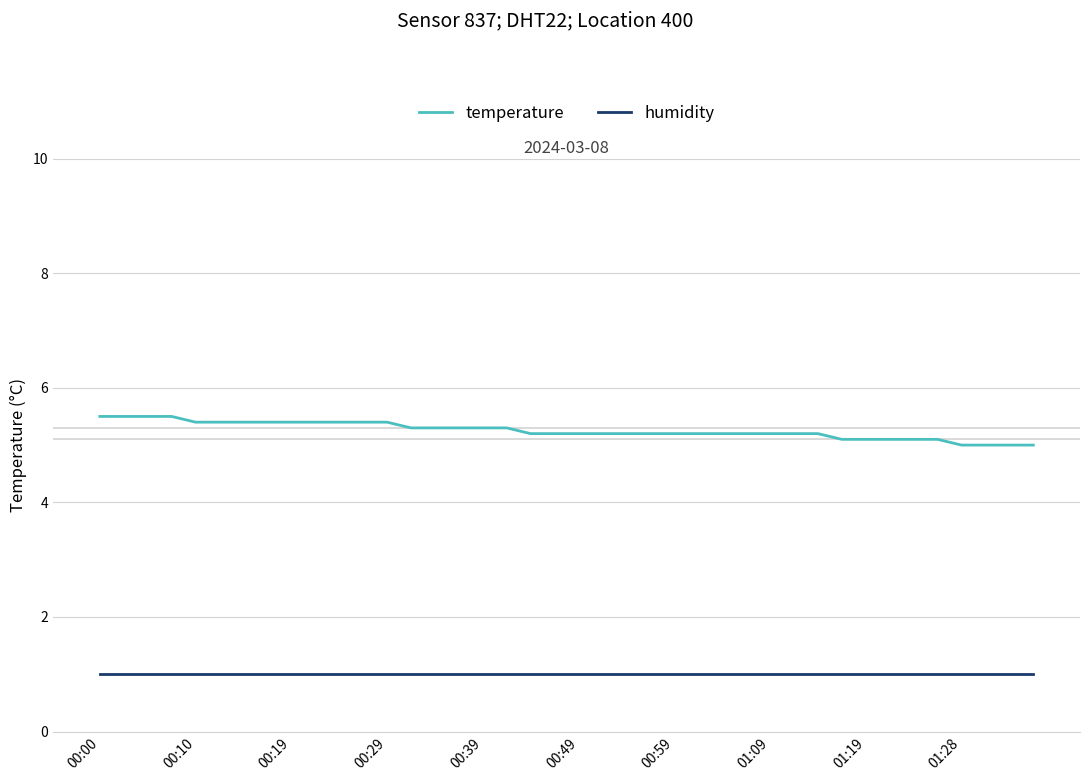

Which series has the widest spread of values?

temperature